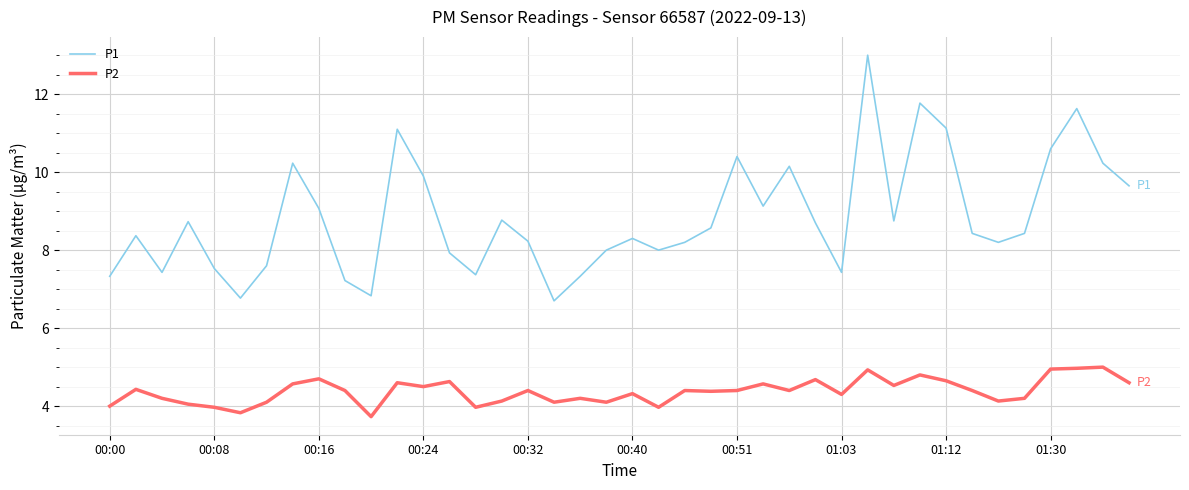

What is the difference between the maximum and minimum values in the P2 series?

1.3